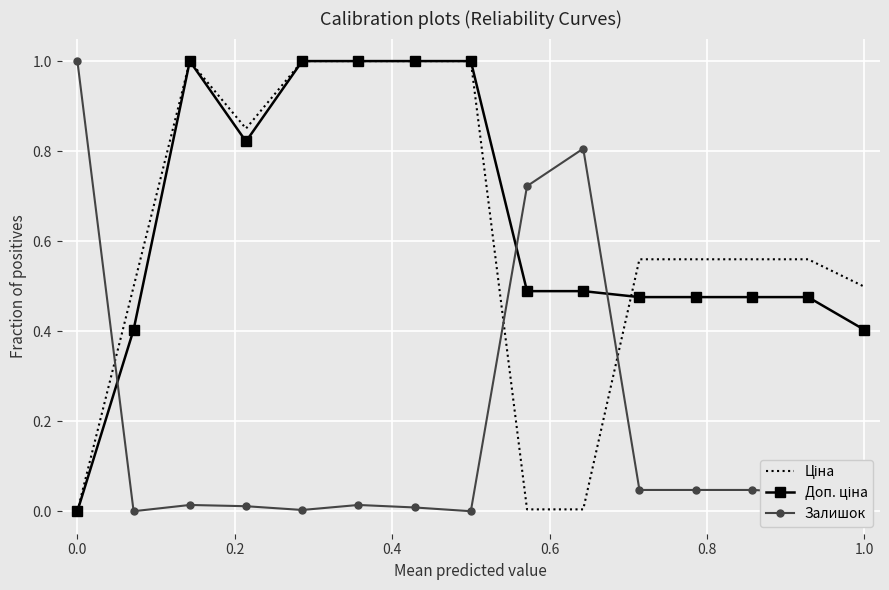

What is the maximum value shown in the chart?

1.0